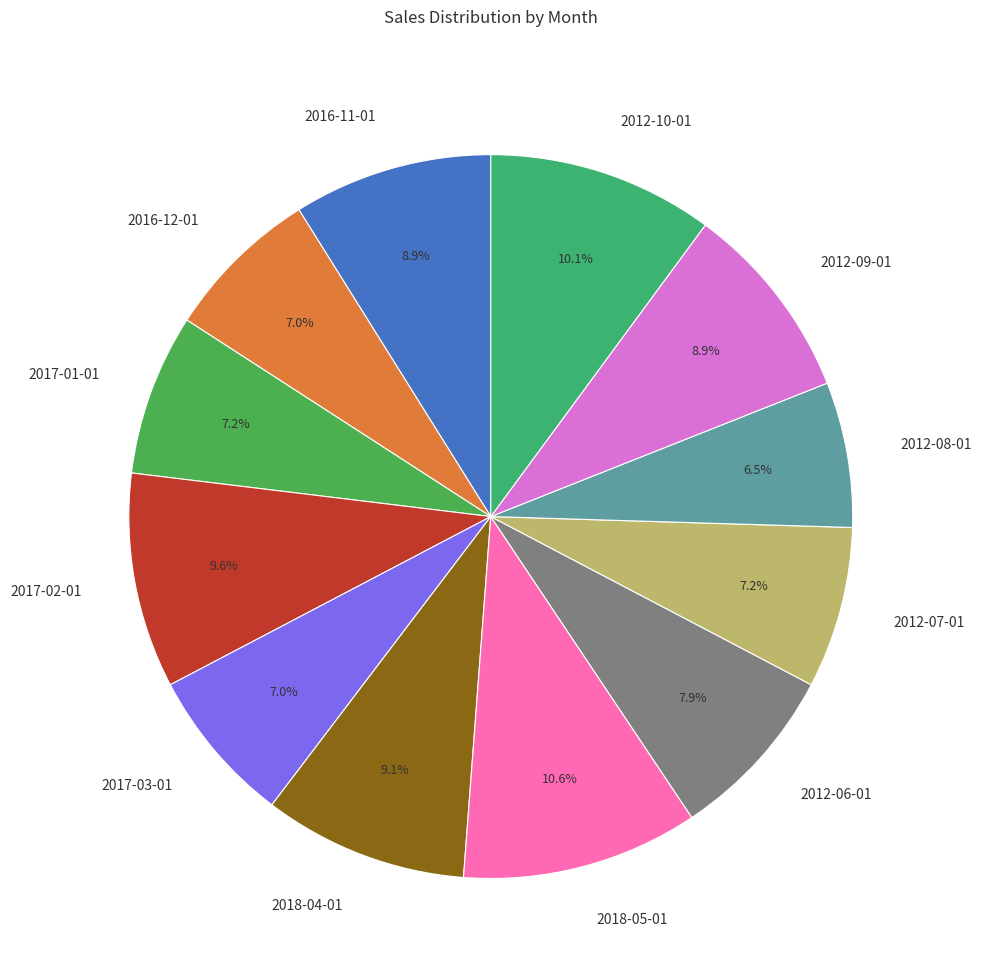

True or false: 2016-11-01 accounts for 9% of the total.

True